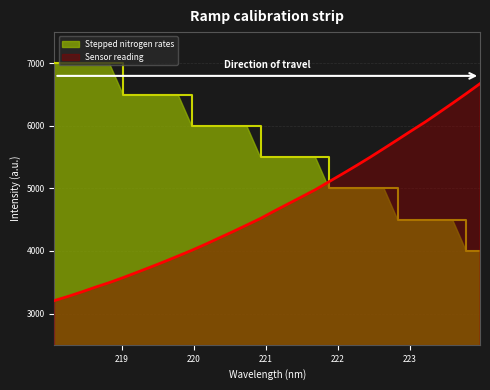

Read the value at 219.2067.

3658.2